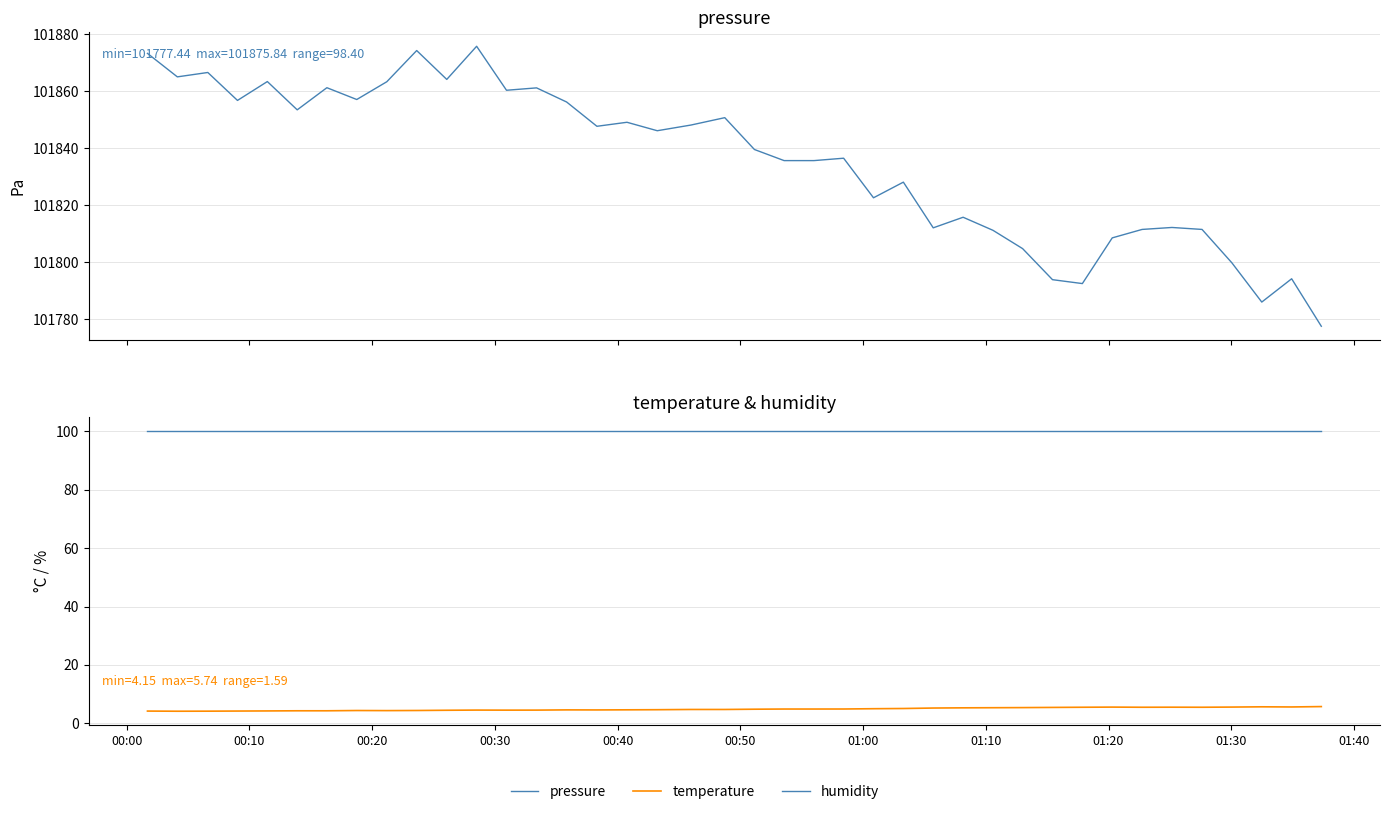

At which label does temperature reach its minimum?

00:10